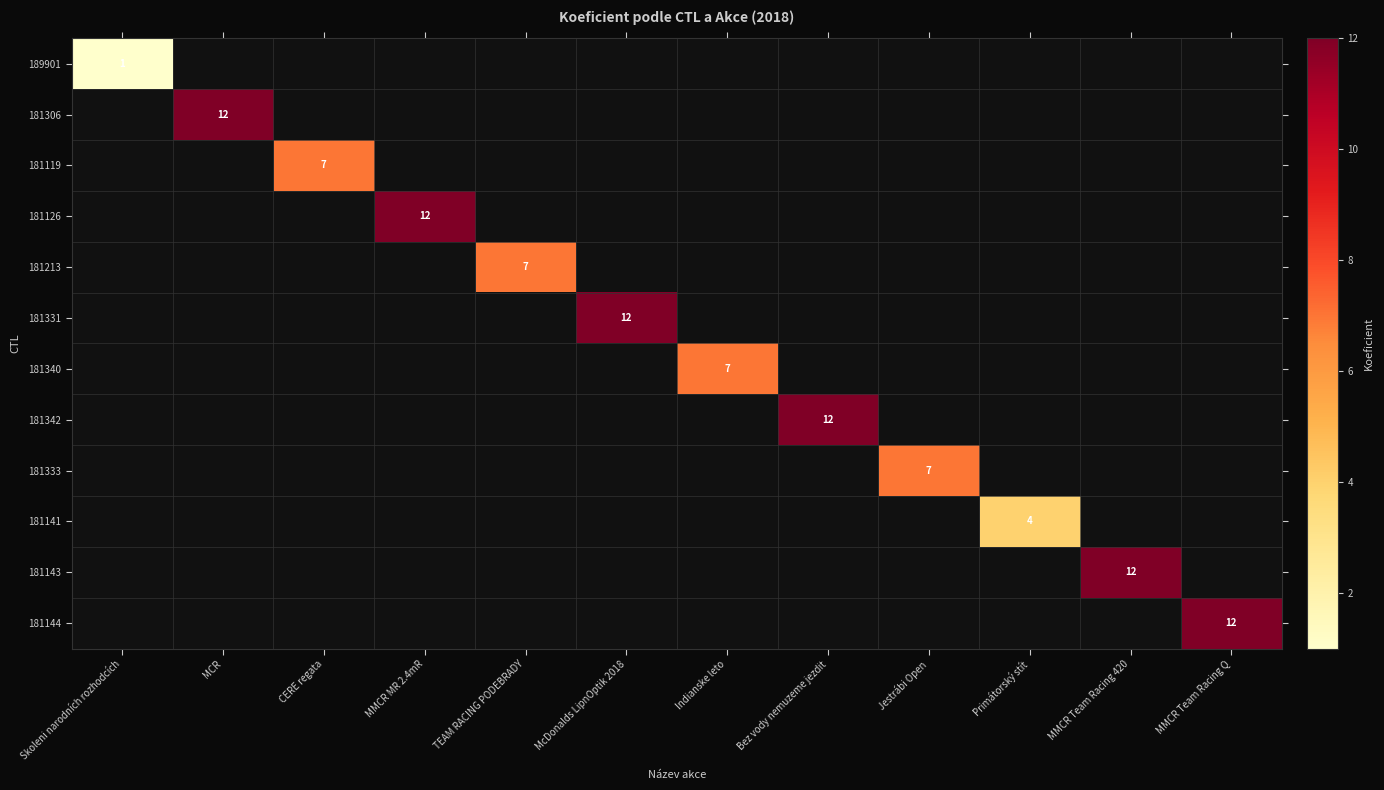

The value of 181141 at Primátorský stít is 4. True or false?

True